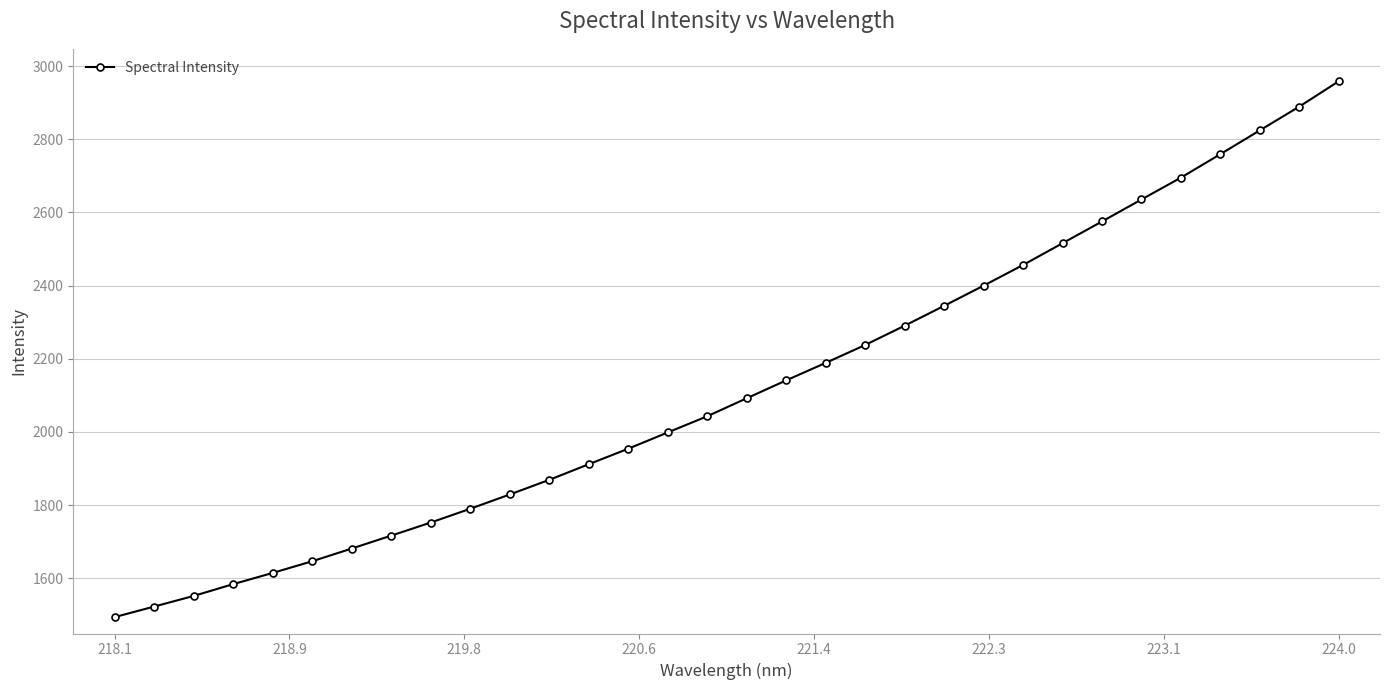

What is the value of the 9th point from the left?

1752.5